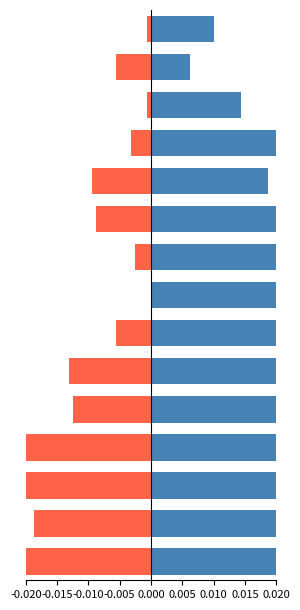

Which label corresponds to the smallest value in the chart?

-0.020